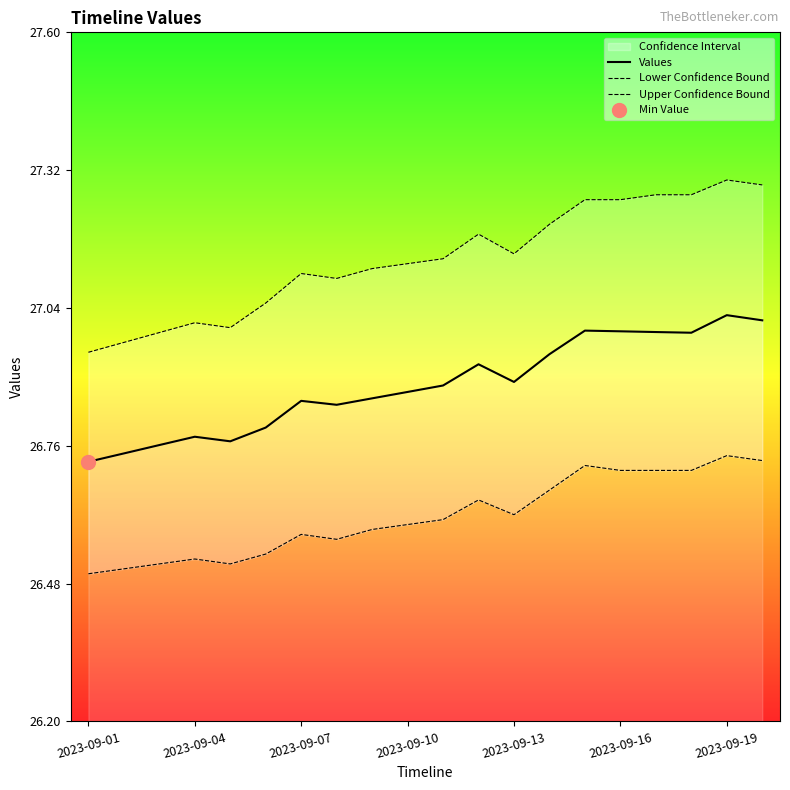

Which series has the largest range (max minus min)?

Upper Confidence Bound